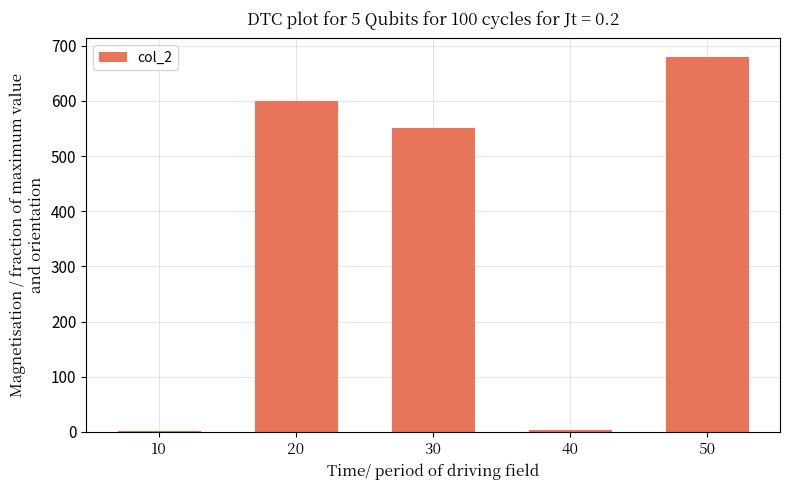

What is the average value?

367